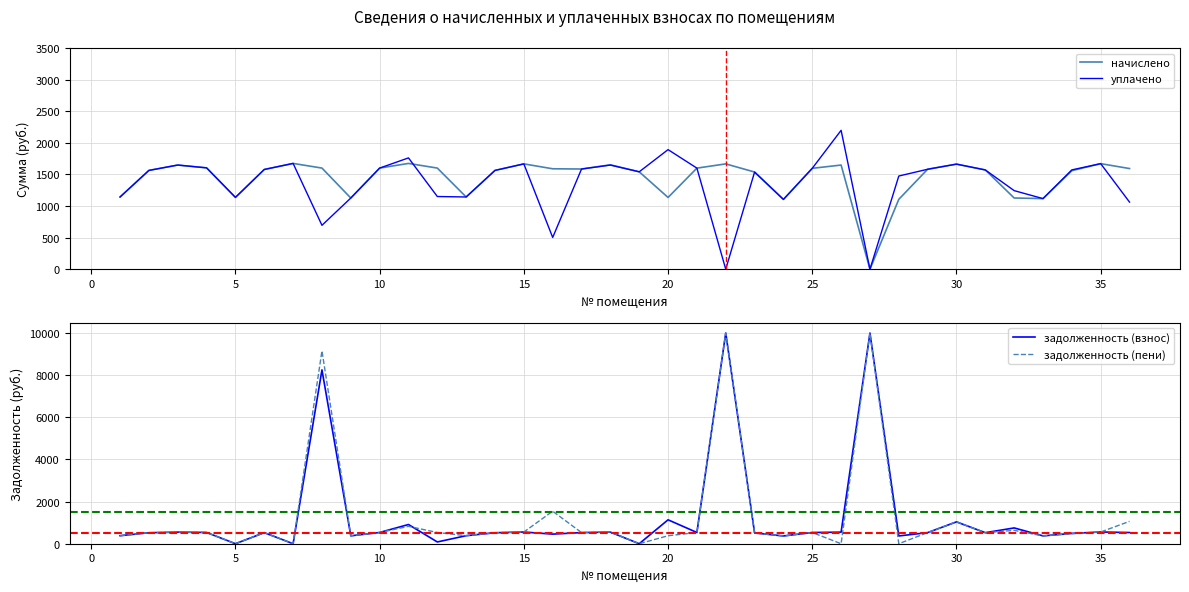

Reading left to right, transcribe all the data shown in this chart.

начислено: 1143.0	1563.3	1648.1	1603.9	1136.3	1578.0	1673.9	1600.2	1126.4	1600.2	1673.9	1600.2	1143.0	1563.3	1666.5	1589.1	1585.4	1651.8	1541.2	1135.2	1599.4	1666.5	1537.5	1104.3	1596.5	1648.1	0.0	1105.7	1581.7	1662.8	1570.7	1127.0	1117.2	1559.6	1670.2	1592.8
уплачено: 1143.0	1563.3	1648.1	1603.7	1136.3	1578.0	1673.9	694.6	1126.4	1600.2	1761.2	1150.3	1143.0	1563.3	1666.5	502.5	1585.4	1647.7	1541.2	1892.0	1599.4	0.0	1537.5	1104.3	1596.5	2197.4	0.0	1474.3	1581.5	1662.8	1570.7	1243.4	1117.2	1571.5	1670.2	1061.9
задолженность (взнос): 381.0	521.1	549.4	534.4	0.0	526.0	0.0	8251.1	375.5	533.4	911.7	83.5	381.0	521.1	555.5	455.8	528.5	550.6	0.0	1135.2	533.1	10000.0	512.5	368.1	532.2	549.4	10000.0	368.6	527.0	1037.7	523.5	749.7	372.4	489.7	556.7	530.9
задолженность (пени): 381.0	521.1	549.4	534.5	0.0	526.0	0.0	9156.7	375.5	533.4	824.4	533.4	381.0	521.1	555.5	1542.4	528.5	554.6	0.0	378.4	533.1	10000.0	512.5	368.1	532.2	0.0	10000.0	0.0	527.2	1037.7	523.5	633.3	372.4	477.8	556.7	1061.9